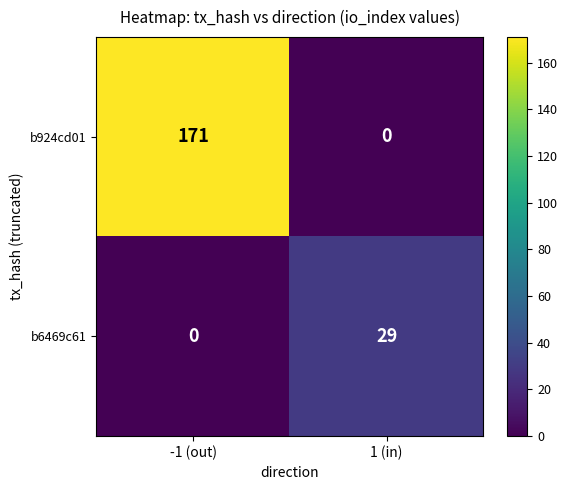

What is the sum of the b6469c61 values at 1 (in) and -1 (out)?

29